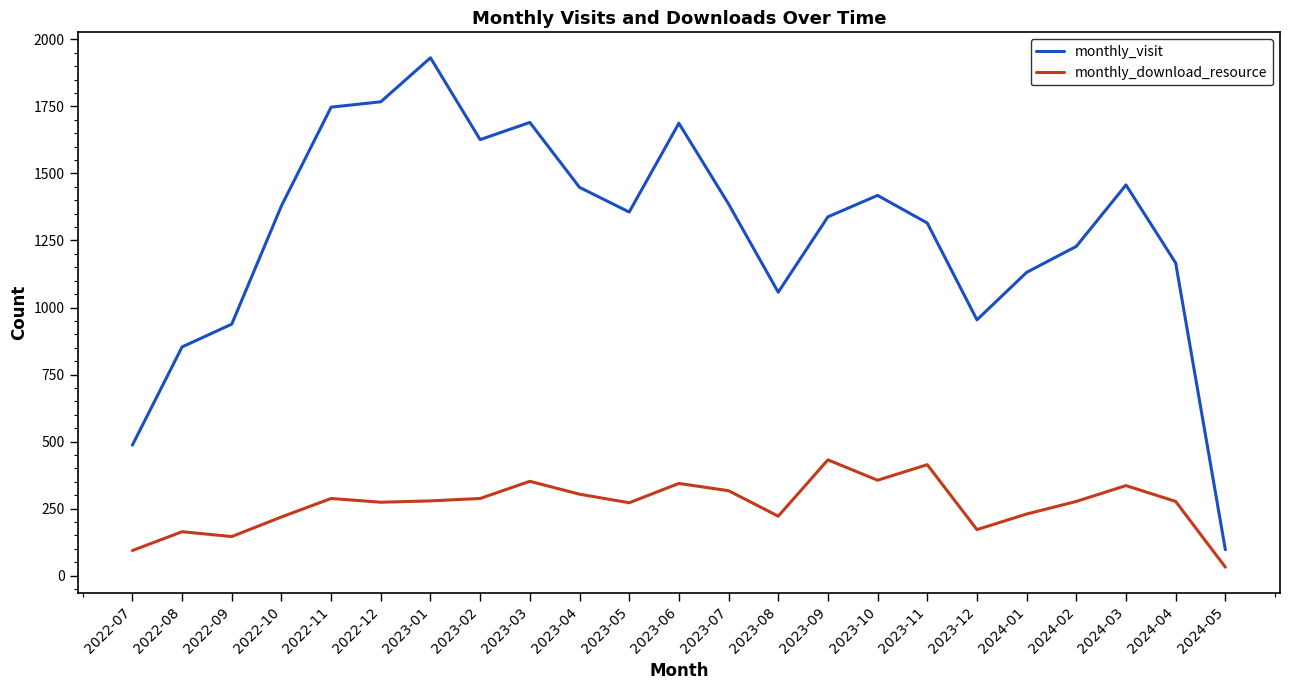

What is the spread (max minus min) of values at 2023-10?

1062